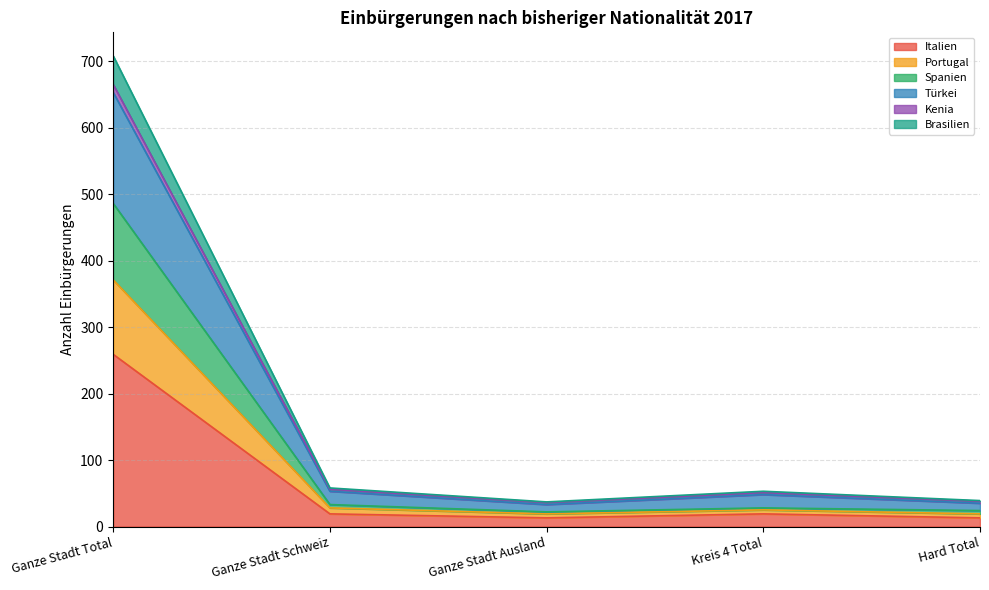

At which category is the sum across all series the highest?

Ganze Stadt Total